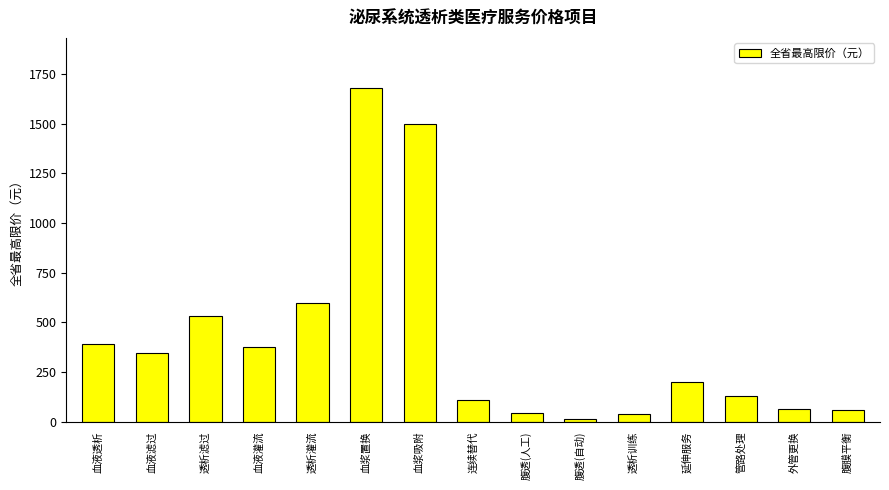

What is the difference between the second highest and second lowest values?

1462